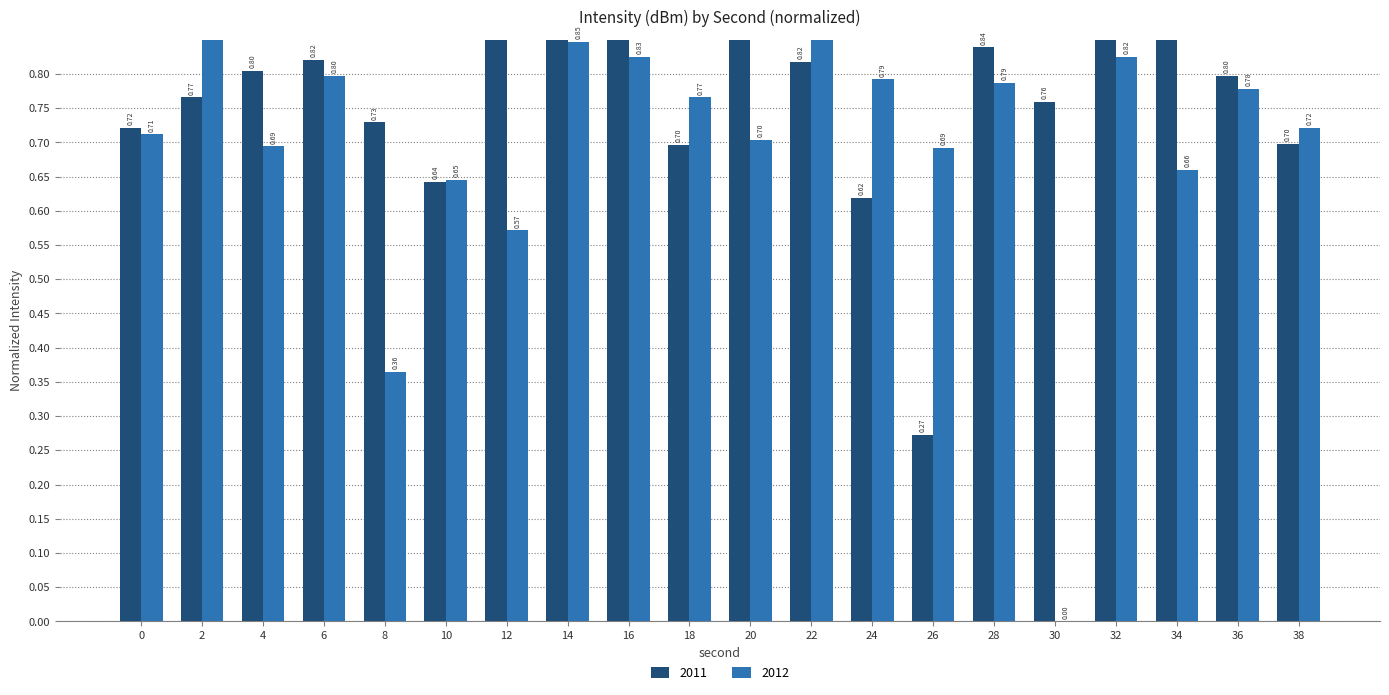

Where is 2012 nearest to the value 0?

30